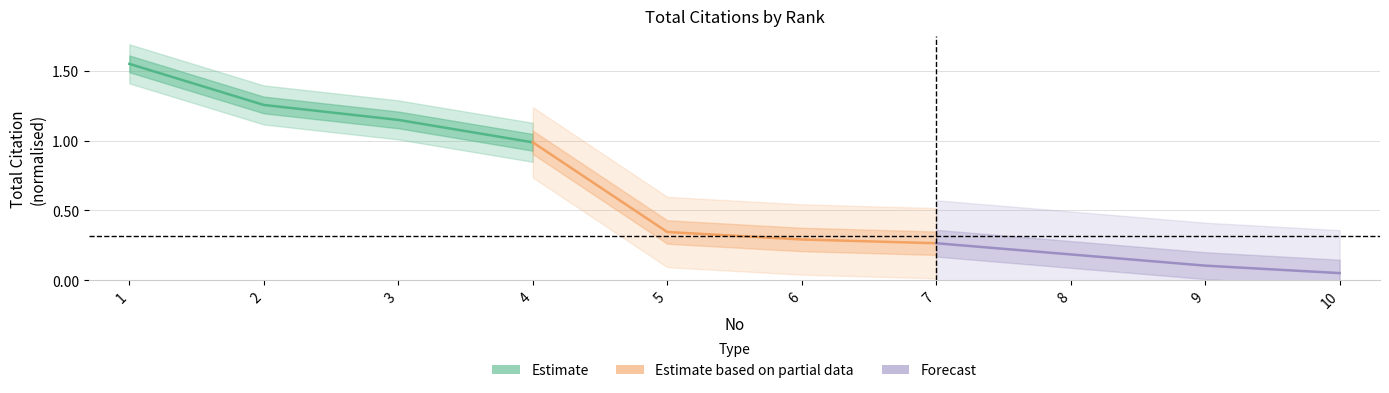

Reading left to right, what are all the values shown in this chart?

Estimate: 1.6	1.3	1.1	1.0
Estimate based on partial data: 1.0	0.3	0.3	0.3
Forecast: 0.3	0.2	0.1	0.1